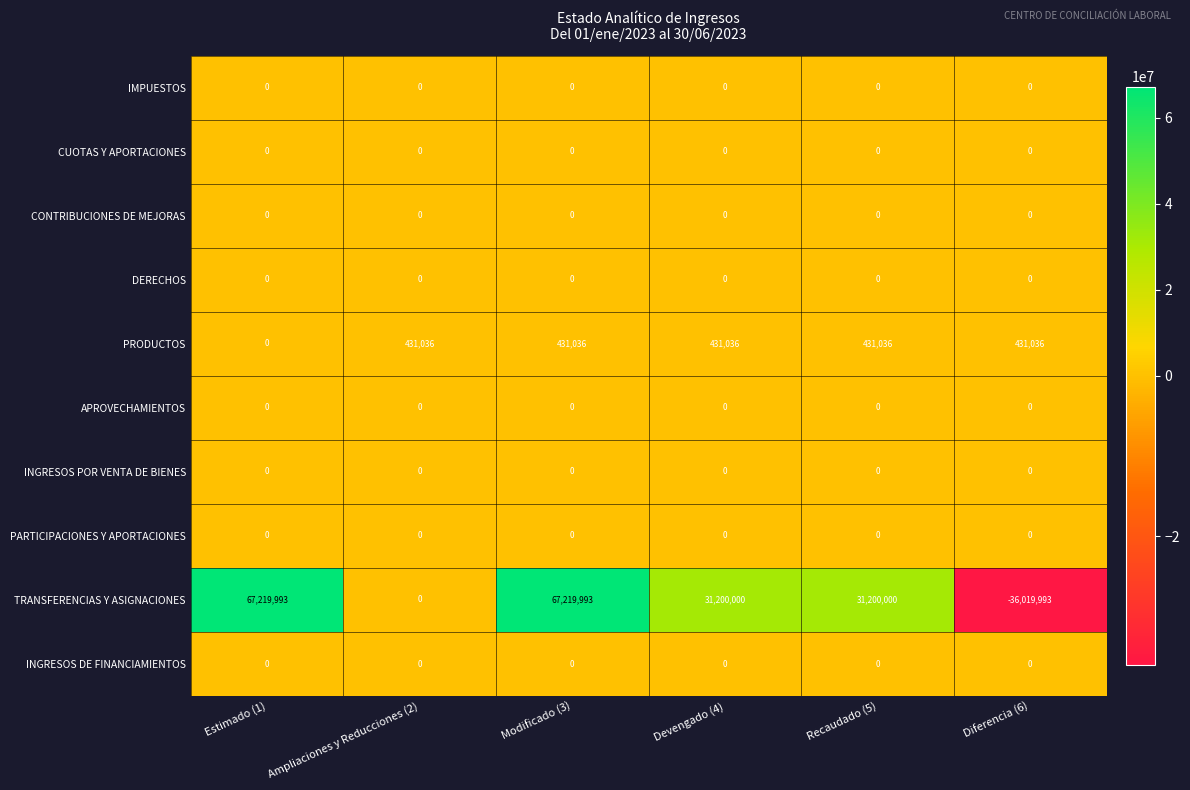

The DERECHOS series shows 0 at Estimado (1). True or false?

True